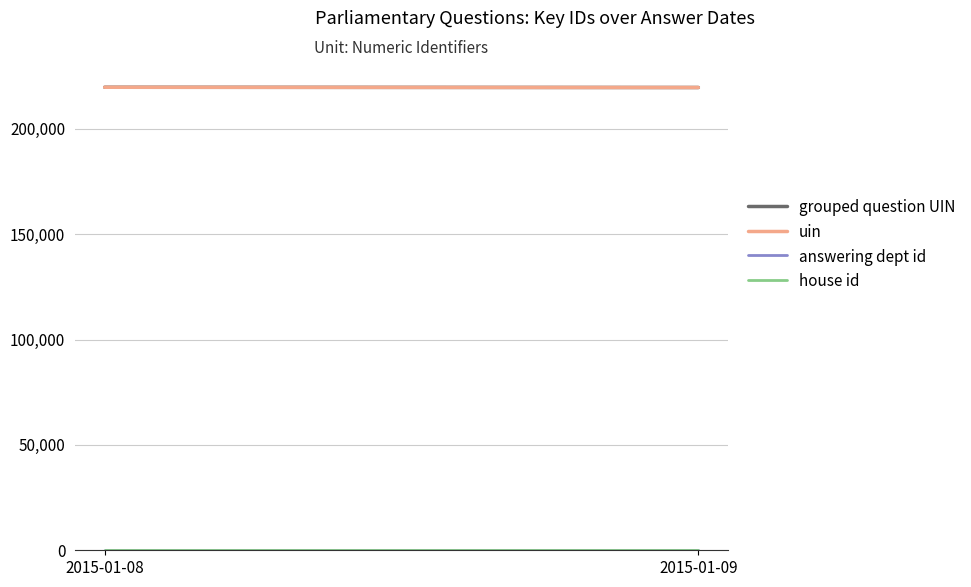

At which category does the chart reach its peak across all series?

2015-01-08